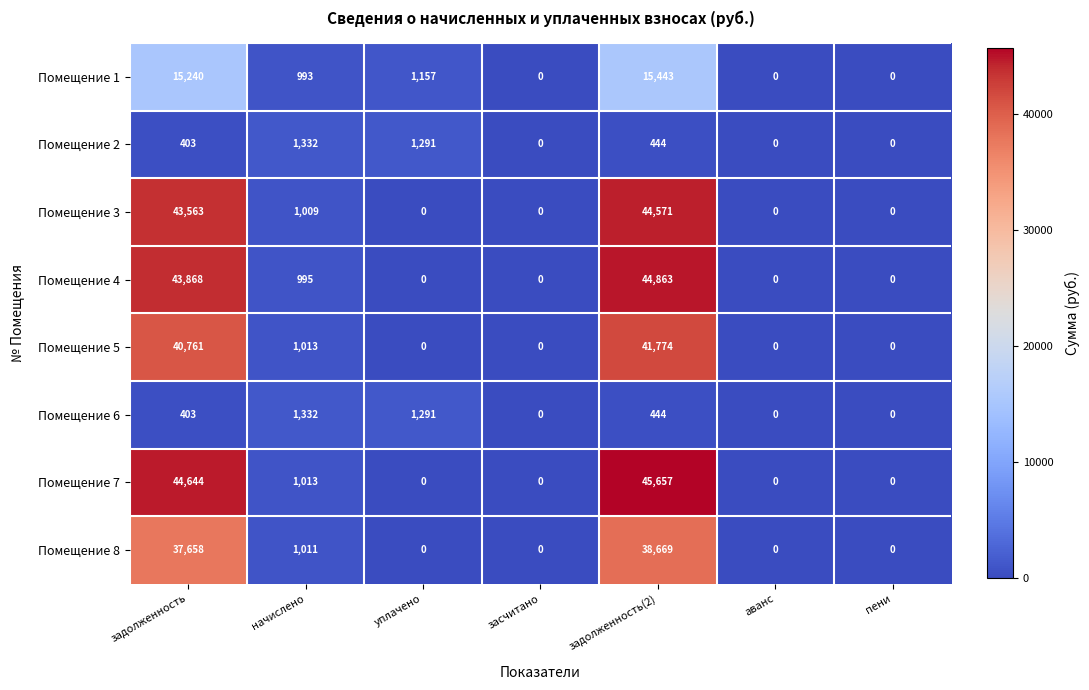

What is the sum of all Помещение 7 values?

91314